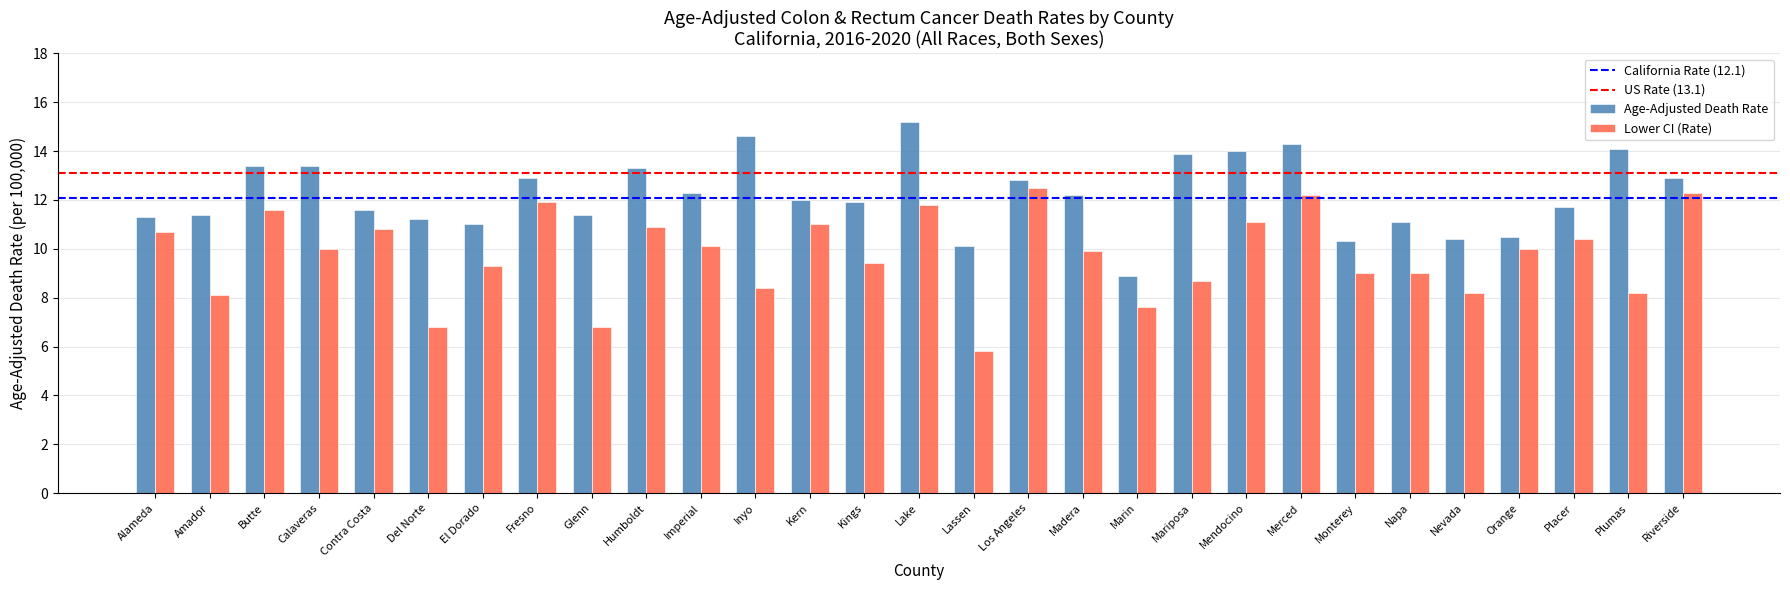

What is the sum of all Lower CI (Rate) values?

282.5